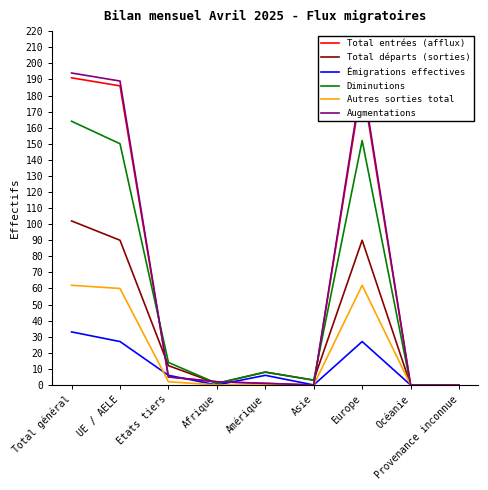

Which series has the widest spread of values?

Augmentations